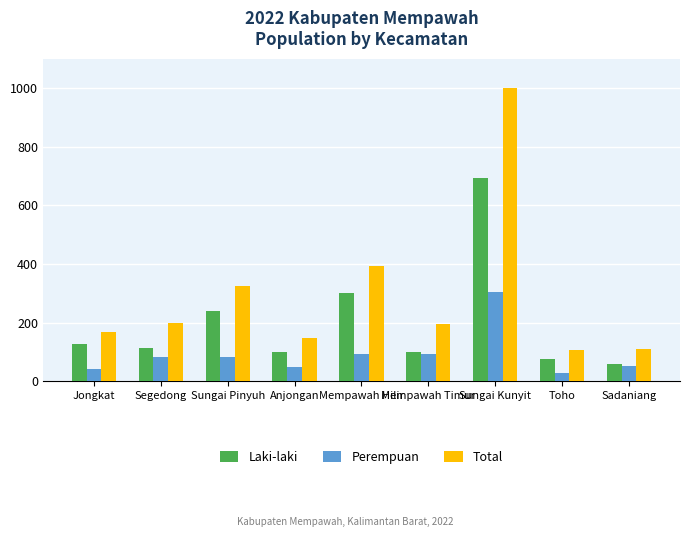

Is it true that Laki-laki equals 127 at Jongkat?

True